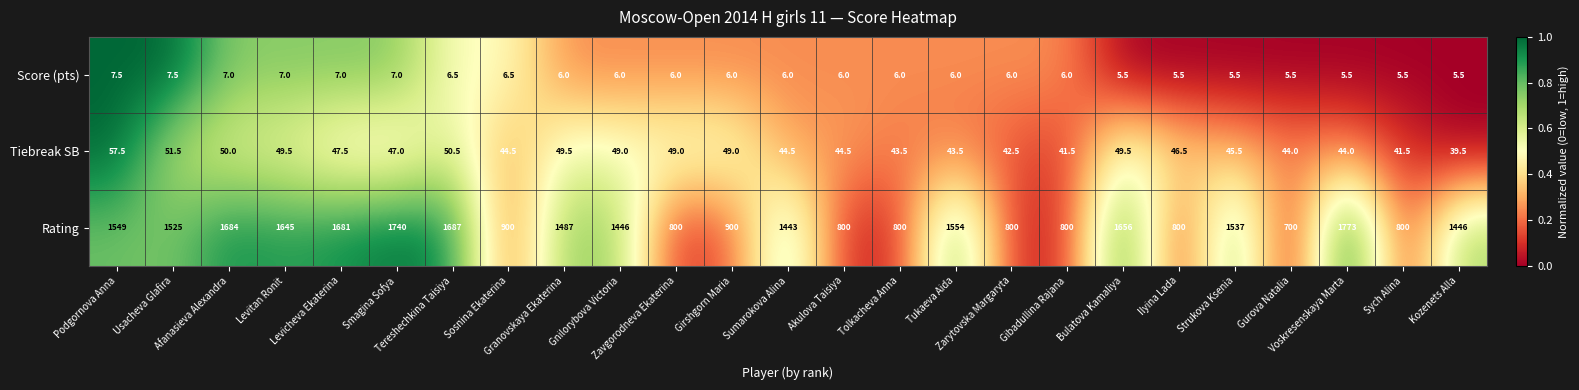

What is the sum of all Tiebreak SB values?

1165.0